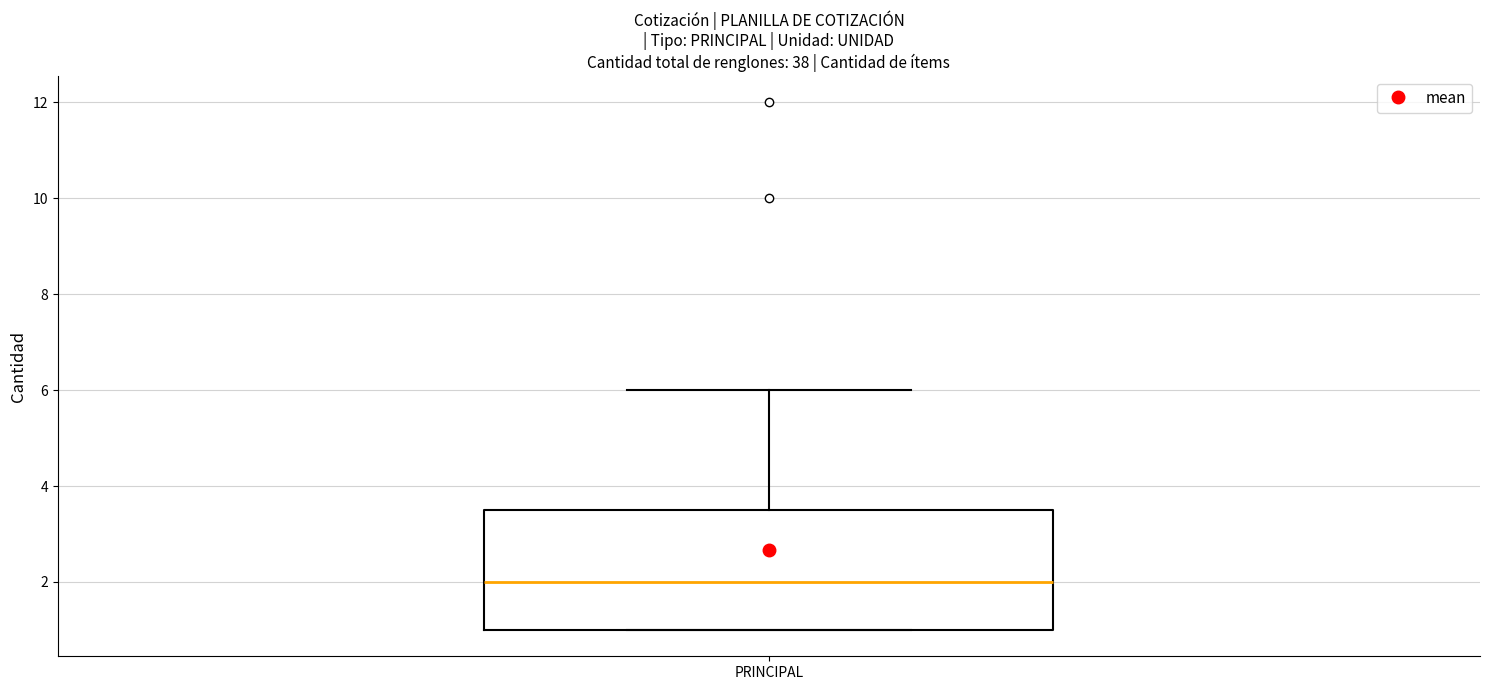

Transcribe this box plot: give where the median line is, the range the box spans, and where the two whiskers end, as read against the y-axis. The values are not printed on the chart, so give them approximately, as read against the axis.

median 2.0, box 1.0 to 3.6, whiskers 1.0 to 6.0